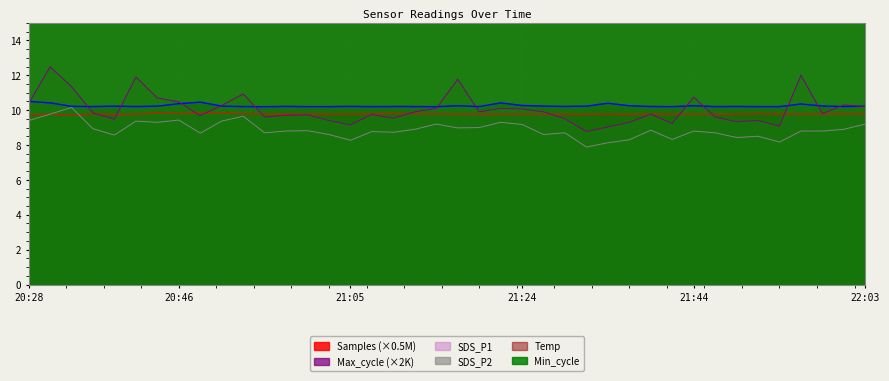

What is the maximum value for SDS_P1?

12.5